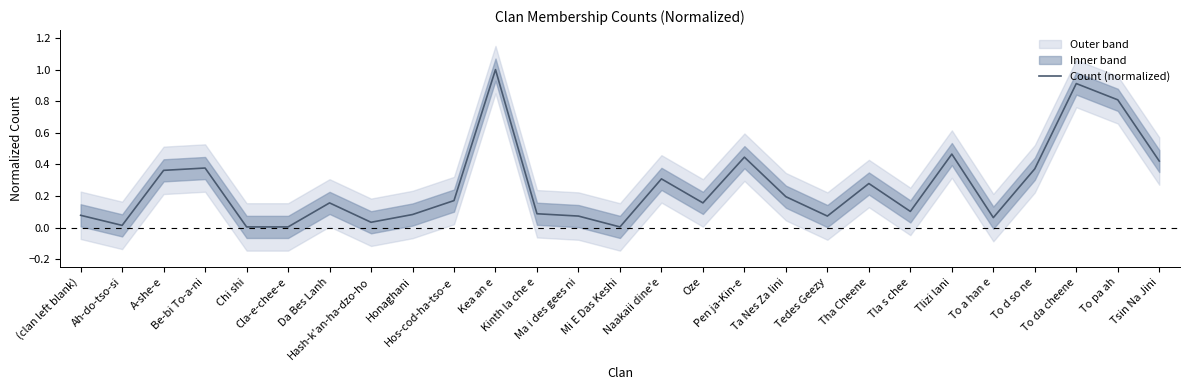

What is the sum of all values?

7.1